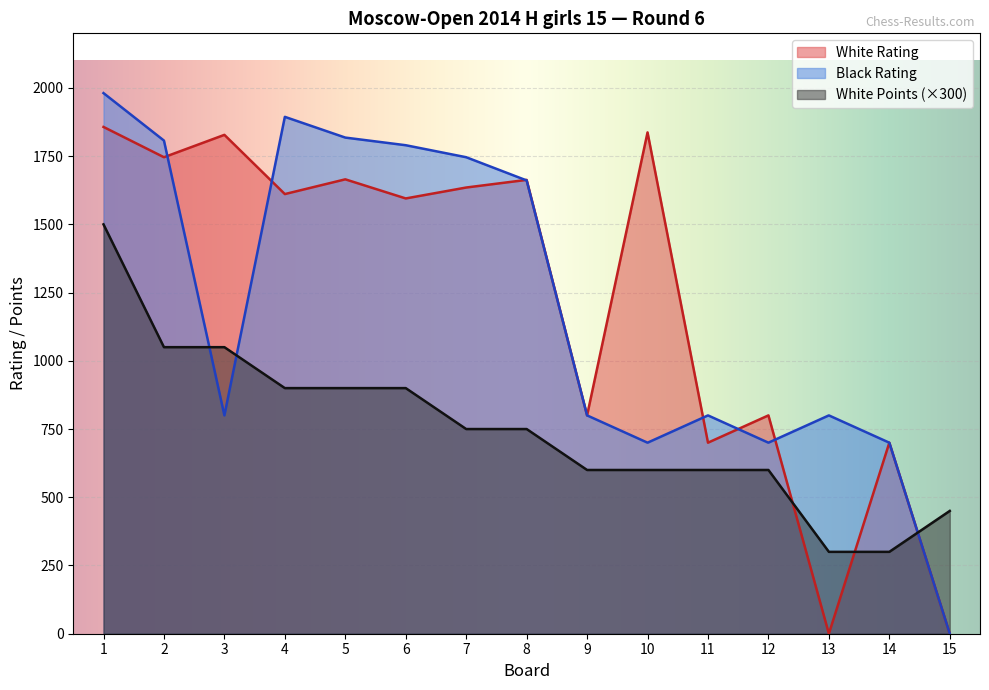

At which category is the sum across all series the highest?

1